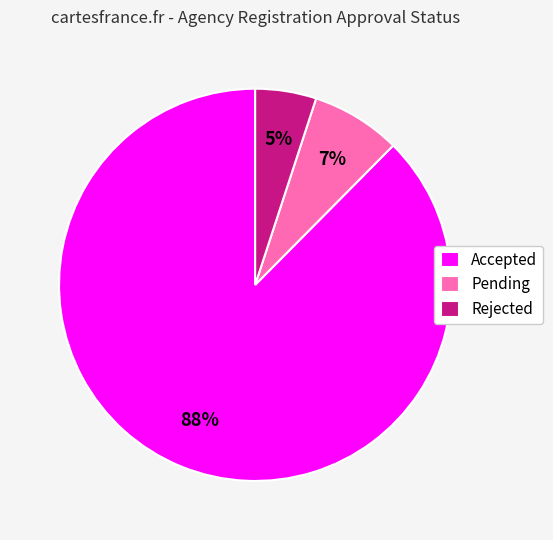

Do Accepted and Rejected together represent more than half of the pie?

Yes